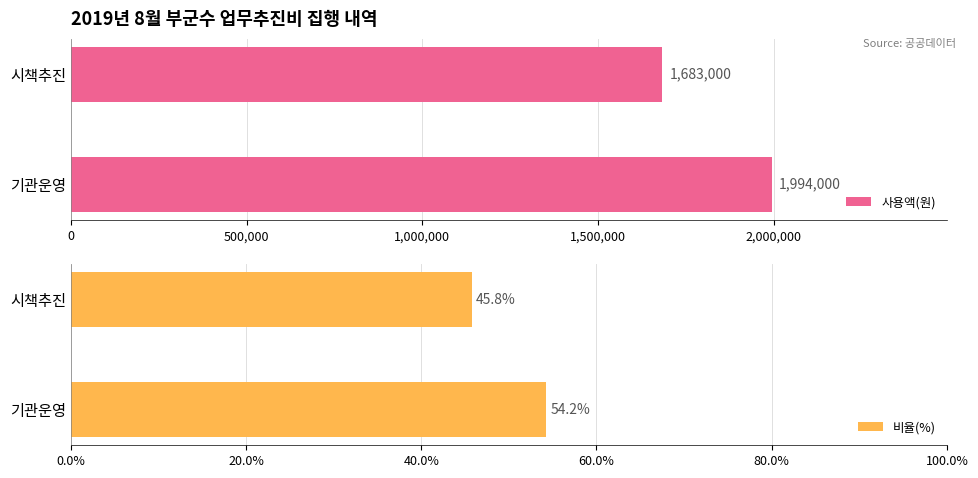

What is the difference between the maximum and minimum values in the 비율(%) series?

8.5